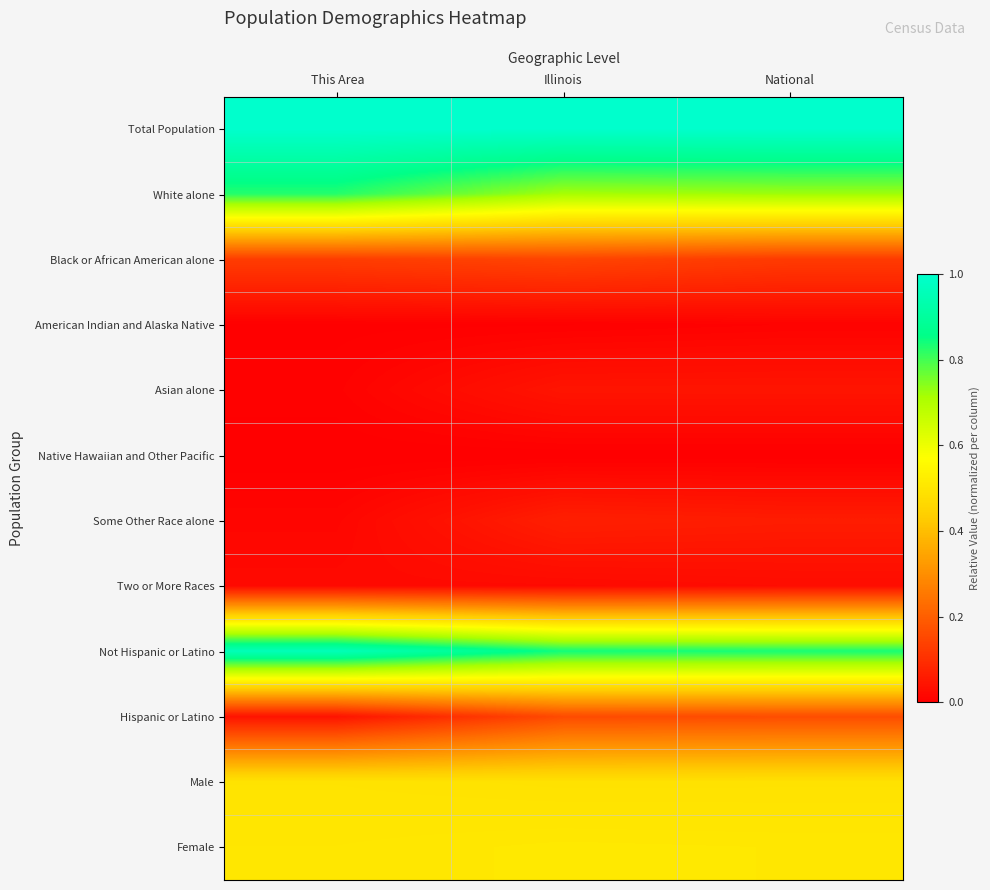

Reading left to right, what are all the values shown in this chart?

Total Population: This Area=1.0	Illinois=1.0	National=1.0
White alone: This Area=0.8	Illinois=0.7	National=0.7
Black or African American alone: This Area=0.1	Illinois=0.1	National=0.1
American Indian and Alaska Native: This Area=0.0	Illinois=0.0	National=0.0
Asian alone: This Area=0.0	Illinois=0.0	National=0.0
Native Hawaiian and Other Pacific: This Area=0.0	Illinois=0.0	National=0.0
Some Other Race alone: This Area=0.0	Illinois=0.1	National=0.1
Two or More Races: This Area=0.0	Illinois=0.0	National=0.0
Not Hispanic or Latino: This Area=1.0	Illinois=0.8	National=0.8
Hispanic or Latino: This Area=0.0	Illinois=0.2	National=0.2
Male: This Area=0.5	Illinois=0.5	National=0.5
Female: This Area=0.5	Illinois=0.5	National=0.5